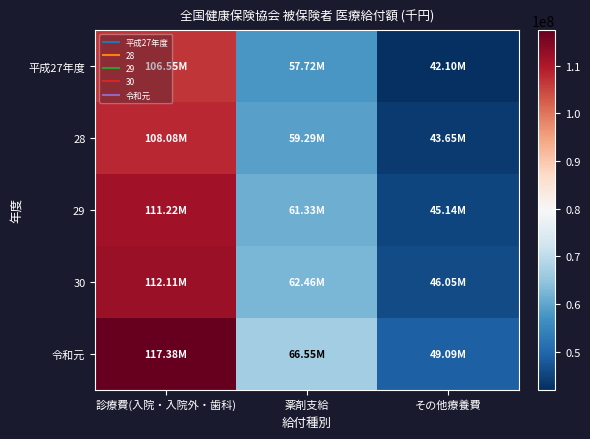

Reading left to right, transcribe all the data shown in this chart.

平成27年度: 診療費(入院・入院外・歯科)=106549274	薬剤支給=57721734	その他療養費=42098025
28: 診療費(入院・入院外・歯科)=108076100	薬剤支給=59285345	その他療養費=43649205
29: 診療費(入院・入院外・歯科)=111224495	薬剤支給=61326926	その他療養費=45136342
30: 診療費(入院・入院外・歯科)=112106407	薬剤支給=62459562	その他療養費=46052001
令和元: 診療費(入院・入院外・歯科)=117383273	薬剤支給=66548369	その他療養費=49089320